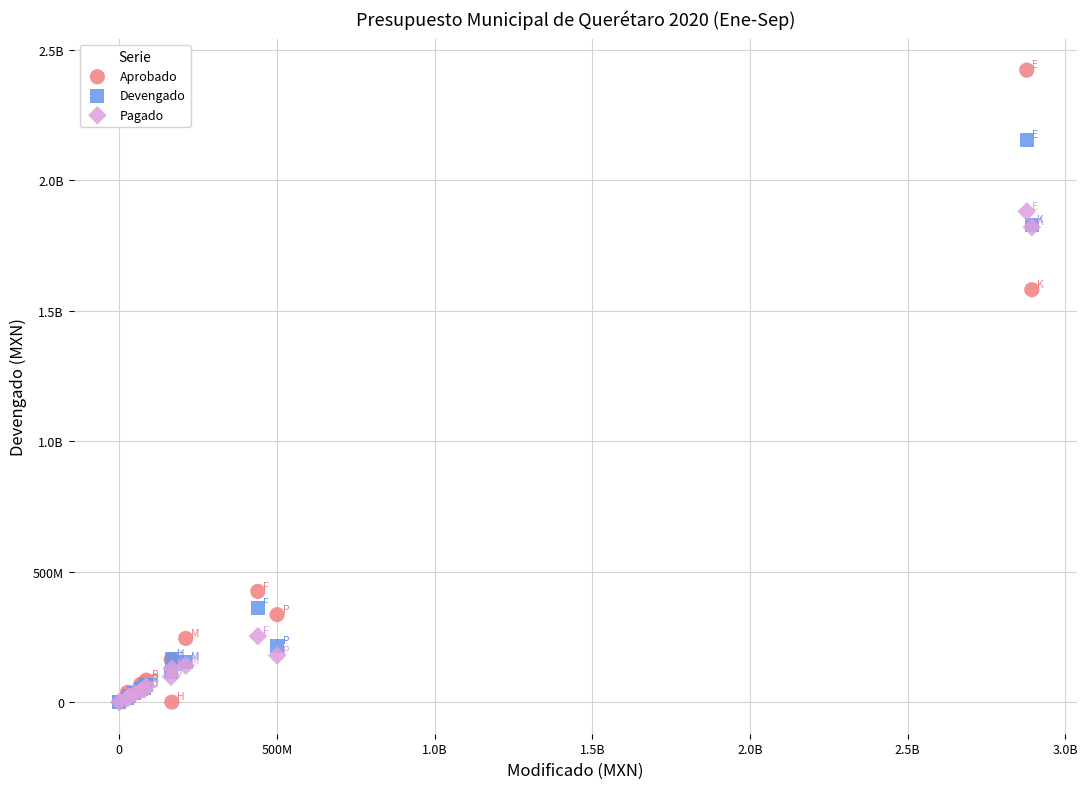

What are all the series names shown in the legend?

Aprobado, Devengado, Pagado